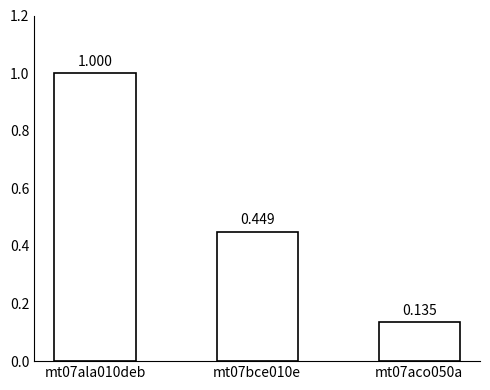

Count the number of data series in this chart.

1